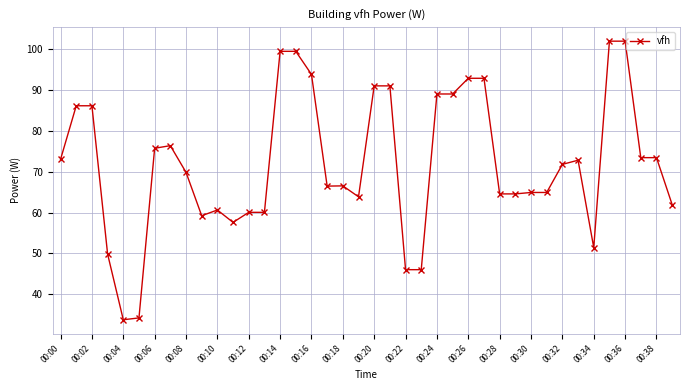

True or false: the data has more than 2 interior local peaks.

True